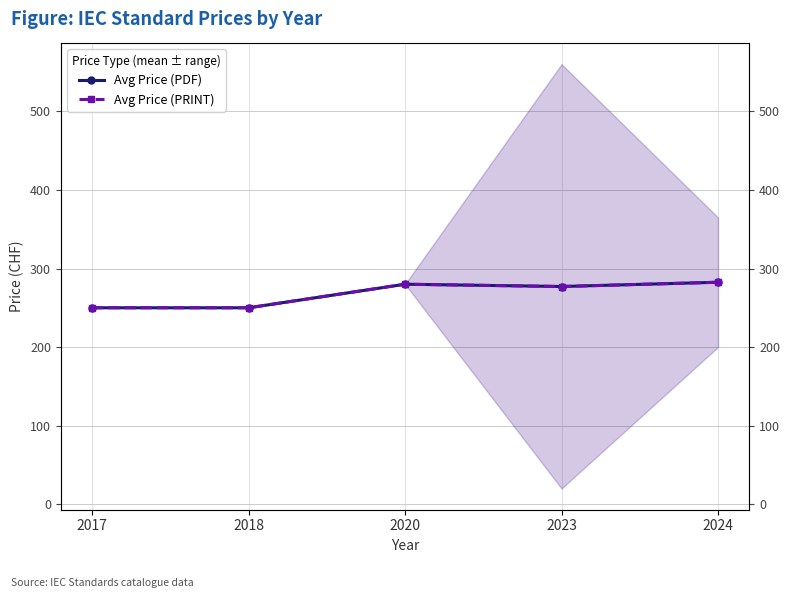

How many data points in Avg Price (PDF) are above 277?

3